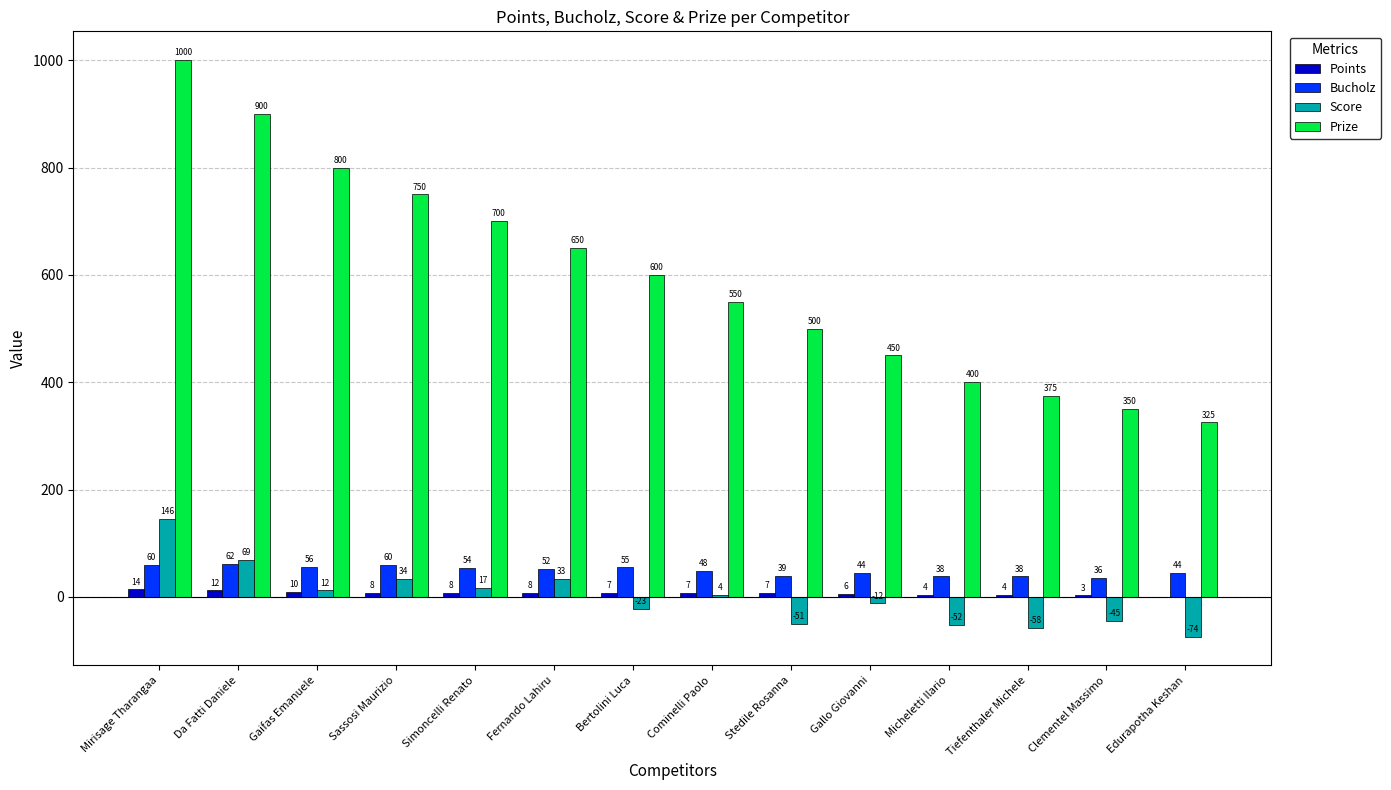

What is the approximate value of Score at Edurapotha Keshan?

-74